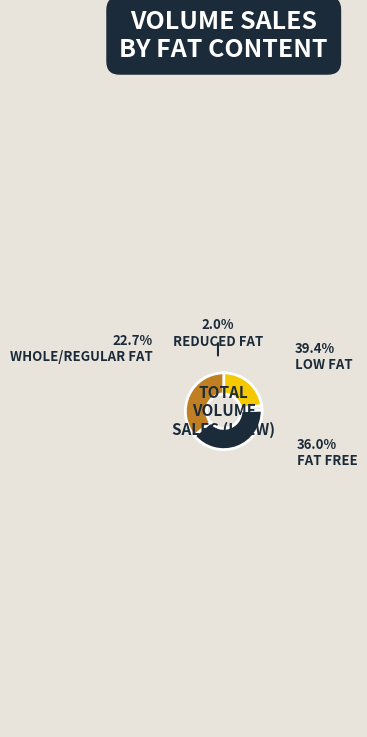

Rank the categories by value from lowest to highest.

REDUCED FAT, WHOLE/REGULAR FAT, FAT FREE, LOW FAT